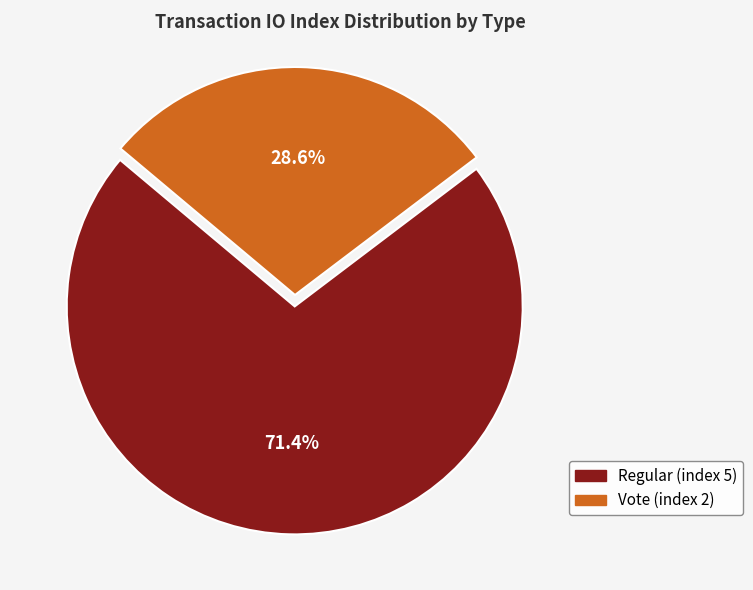

Which category accounts for the majority?

Regular (index 5)